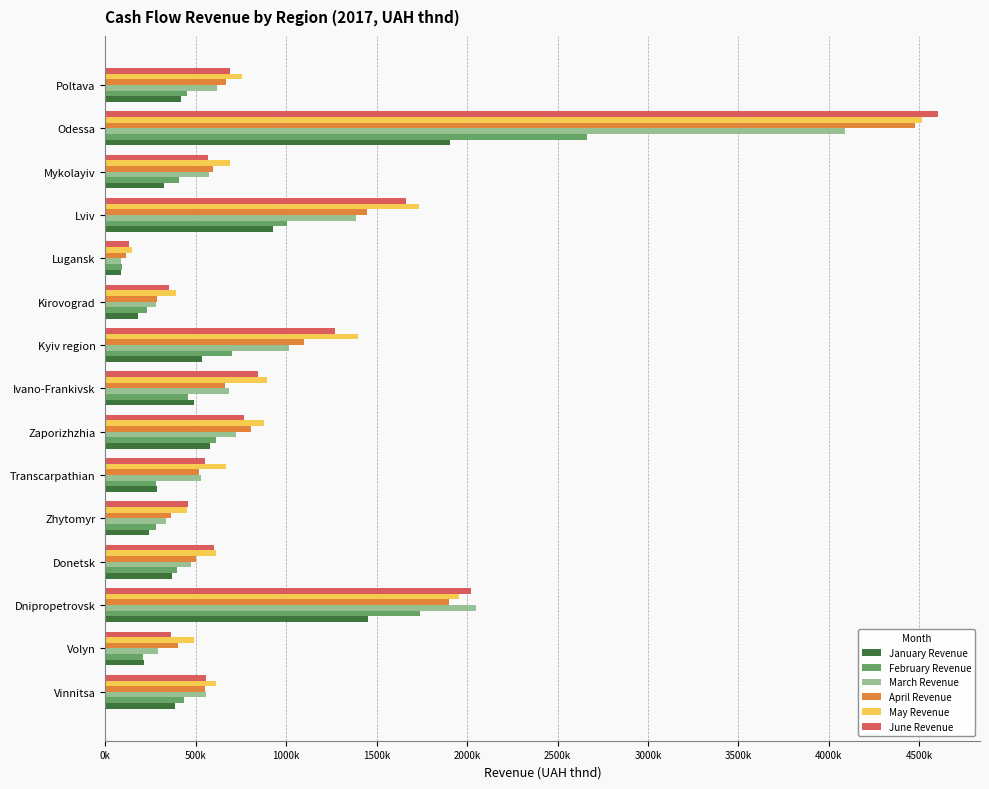

What are all the series names shown in the legend?

January Revenue, February Revenue, March Revenue, April Revenue, May Revenue, June Revenue